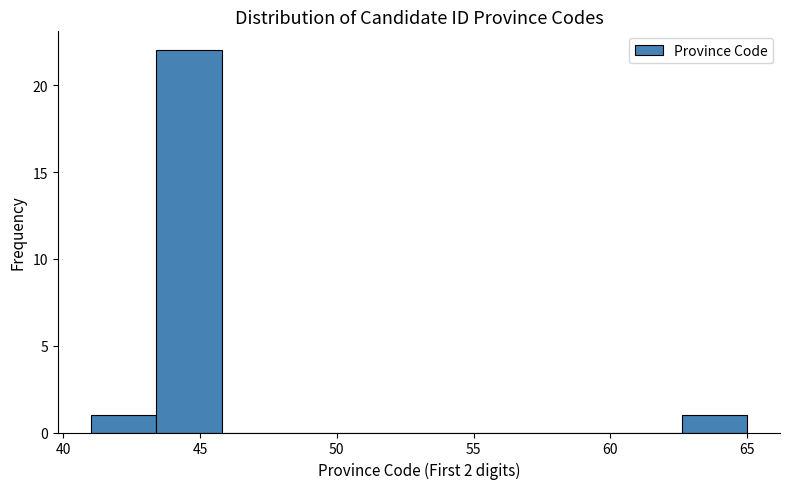

Reading left to right, transcribe this chart: for each bar, give the range it covers on the x-axis and its height. Neither the bar edges nor the heights are printed on the chart, so give them approximately, as read against the axes.

41.0 to 43.4: 1
43.4 to 45.8: 22
45.8 to 48.2: 0
48.2 to 50.6: 0
50.6 to 53.0: 0
53.0 to 55.4: 0
55.4 to 57.8: 0
57.8 to 60.2: 0
60.2 to 62.6: 0
62.6 to 65.0: 1